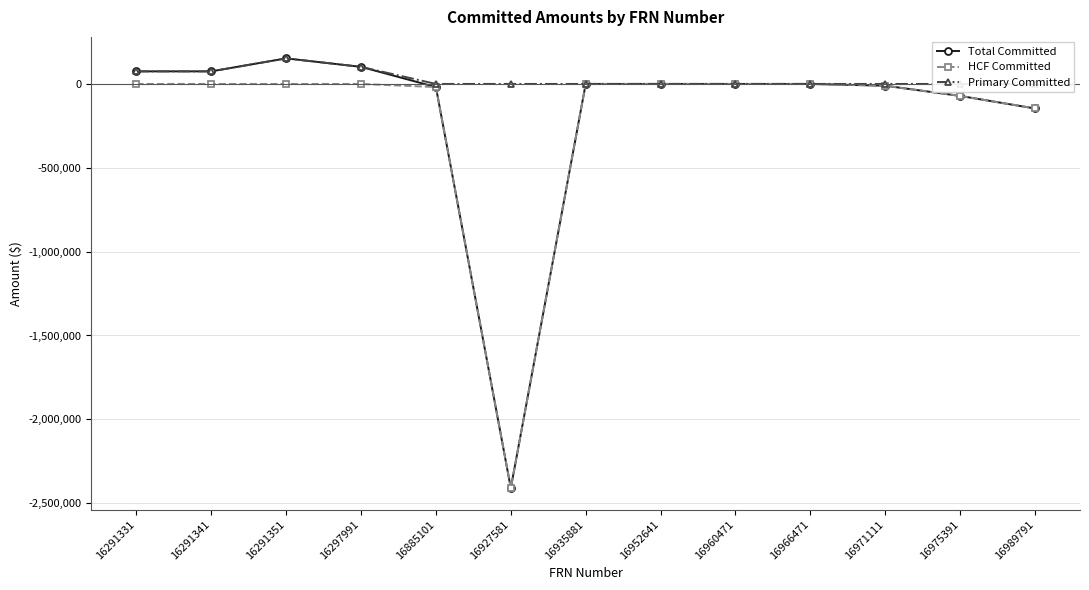

Reading left to right, transcribe all the data shown in this chart.

Total Committed: 74984	74984	152427	101816	-18756	-2409771	0	6	0	-22	-10705	-71462	-146357
HCF Committed: 0	0	0	0	-18756	-2409771	0	6	0	-22	-10705	-71462	-146357
Primary Committed: 74984	74984	152427	101816	0	0	0	0	0	0	0	0	0